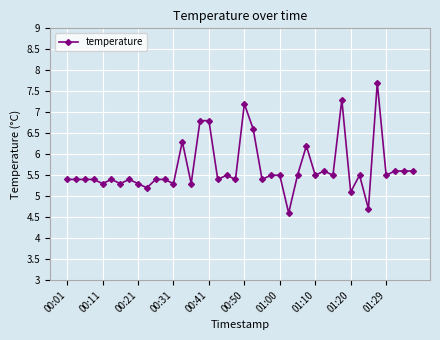

Reading left to right, list all the values displayed in this chart.

5.4	5.4	5.4	5.4	5.3	5.4	5.3	5.4	5.3	5.2	5.4	5.4	5.3	6.3	5.3	6.8	6.8	5.4	5.5	5.4	7.2	6.6	5.4	5.5	5.5	4.6	5.5	6.2	5.5	5.6	5.5	7.3	5.1	5.5	4.7	7.7	5.5	5.6	5.6	5.6